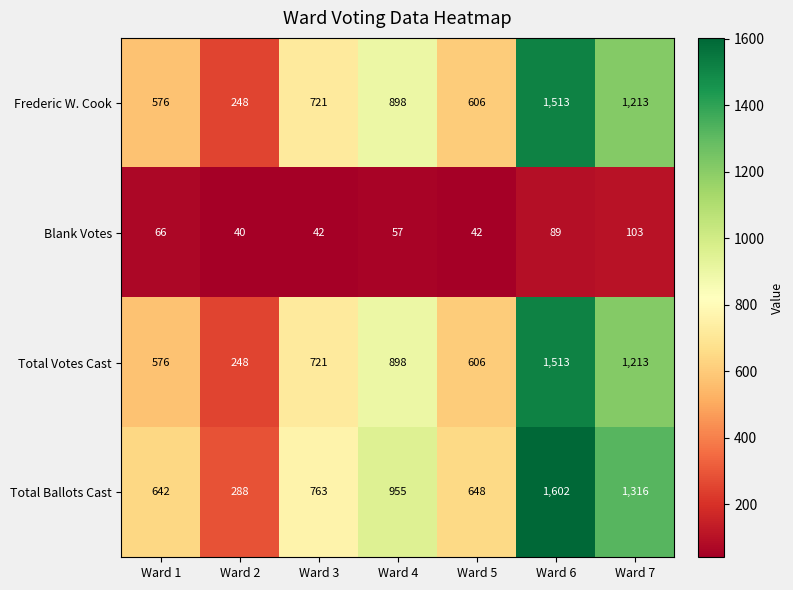

How many distinct data groups are displayed?

4